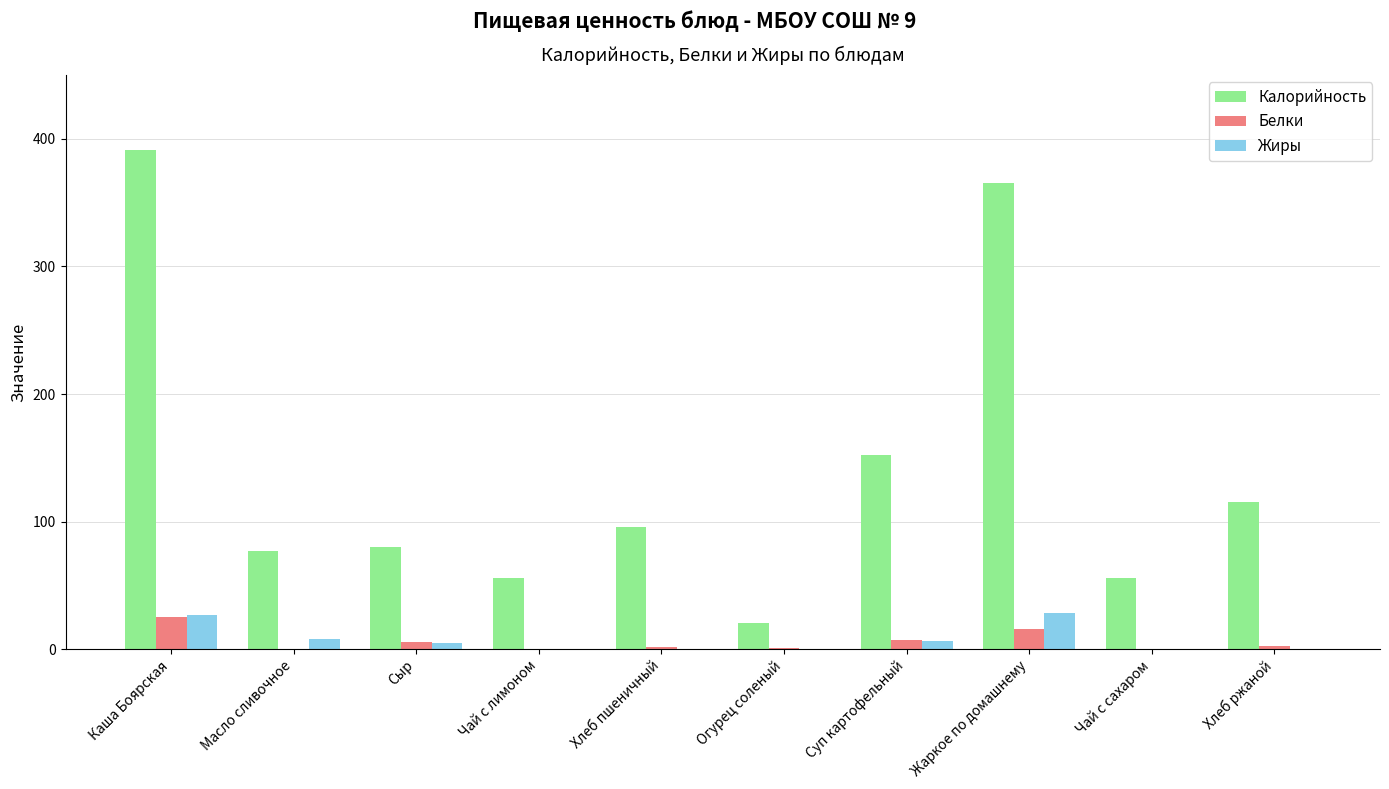

What is the sum of all Калорийность values?

1409.4